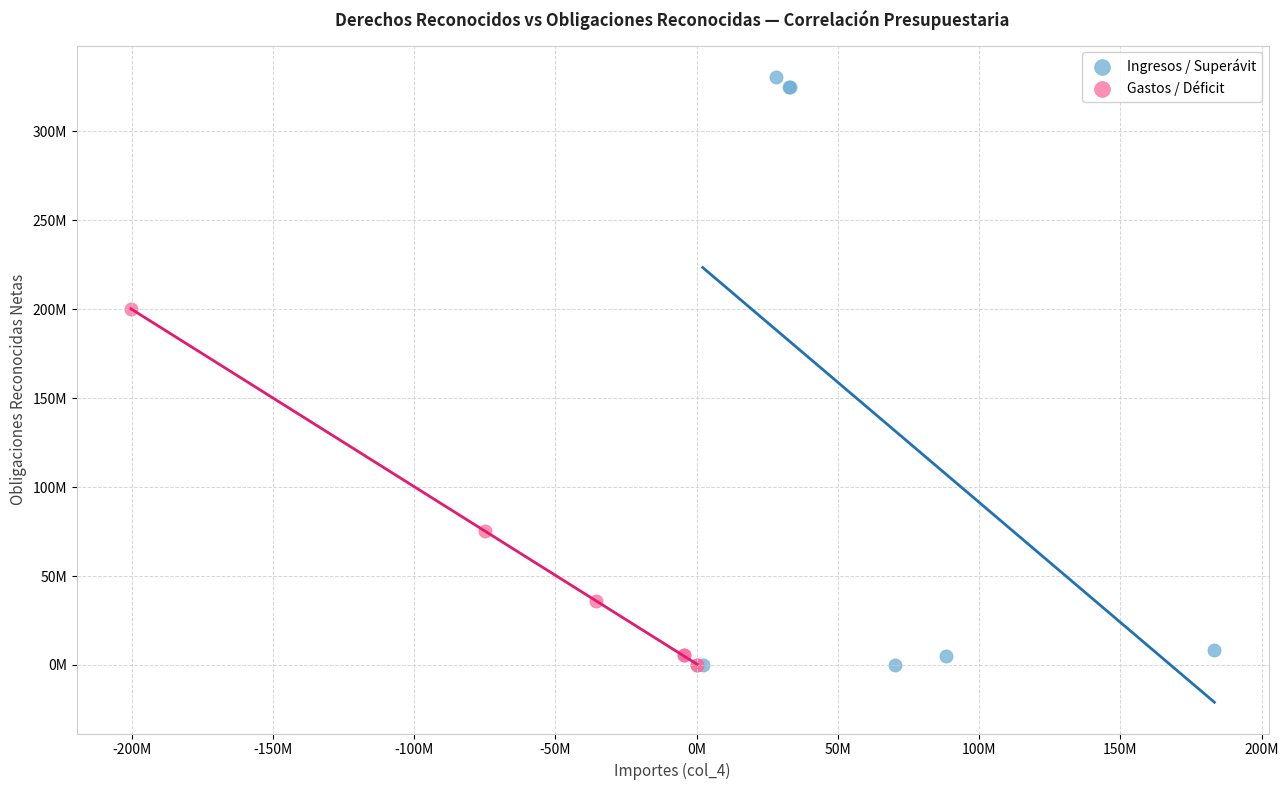

Which series has the widest spread of Y values?

Ingresos / Superávit